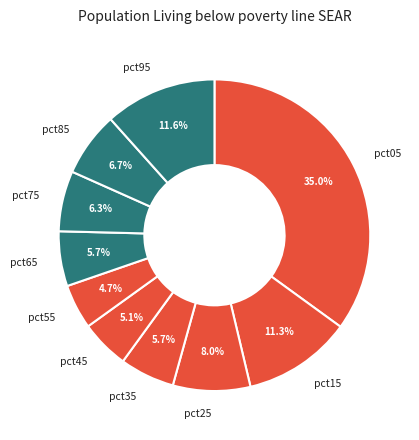

To the nearest percent, what is the average slice percentage?

10%